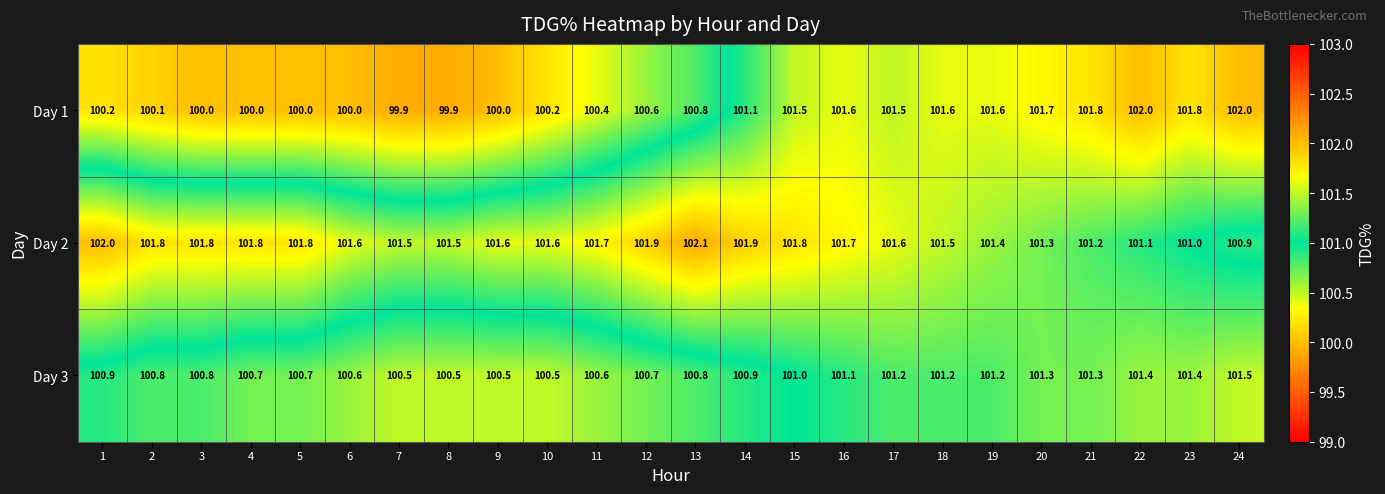

Rank the series at 24 from lowest to highest value.

Day 2, Day 3, Day 1